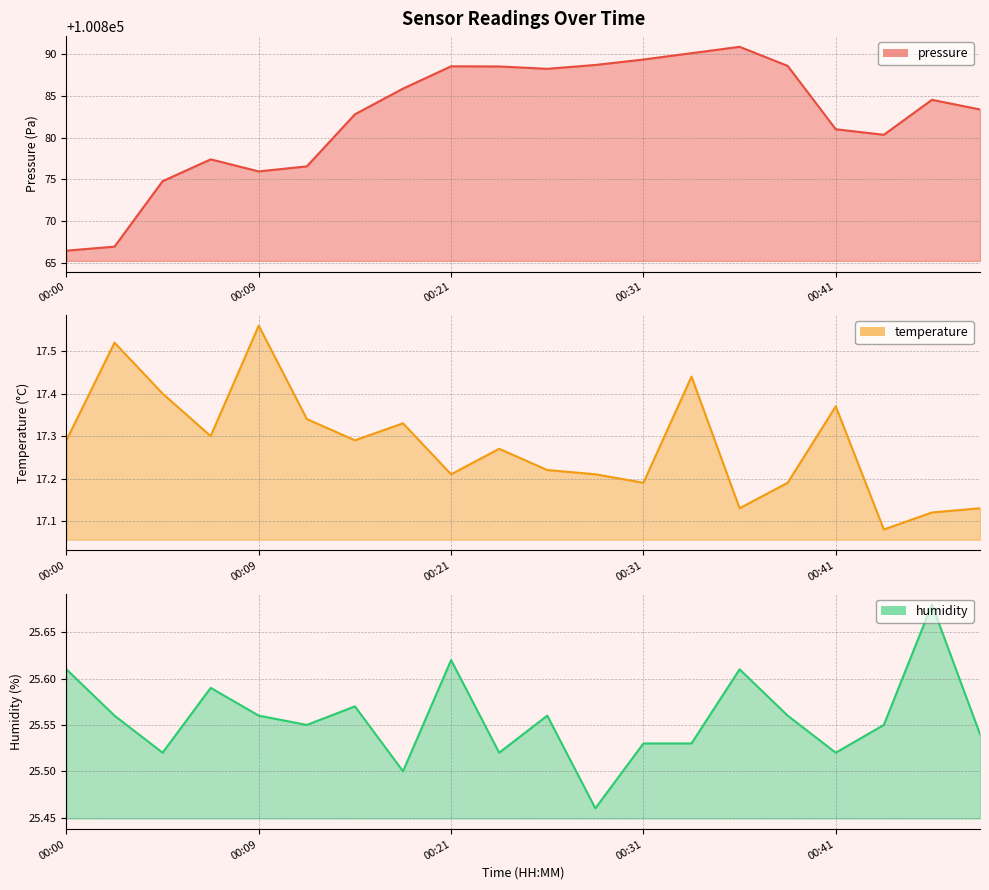

How many data points does each series have?

20